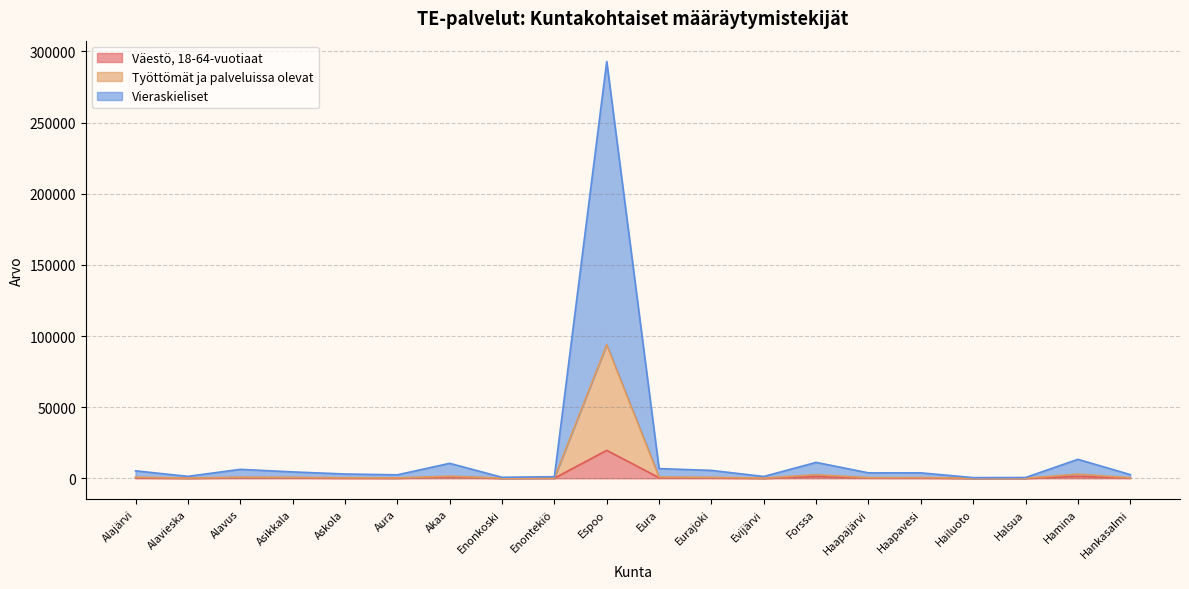

List the series in order of their peak value, lowest first.

Väestö, 18-64-vuotiaat, Työttömät ja palveluissa olevat, Vieraskieliset